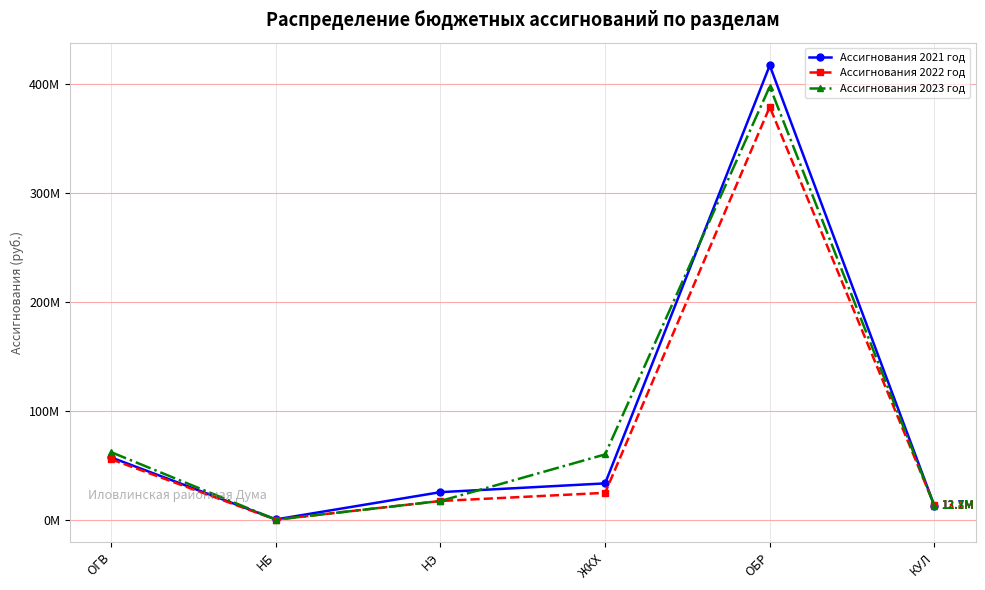

What is the sum of the Ассигнования 2022 год values at ОБР and НБ?

378765415.7